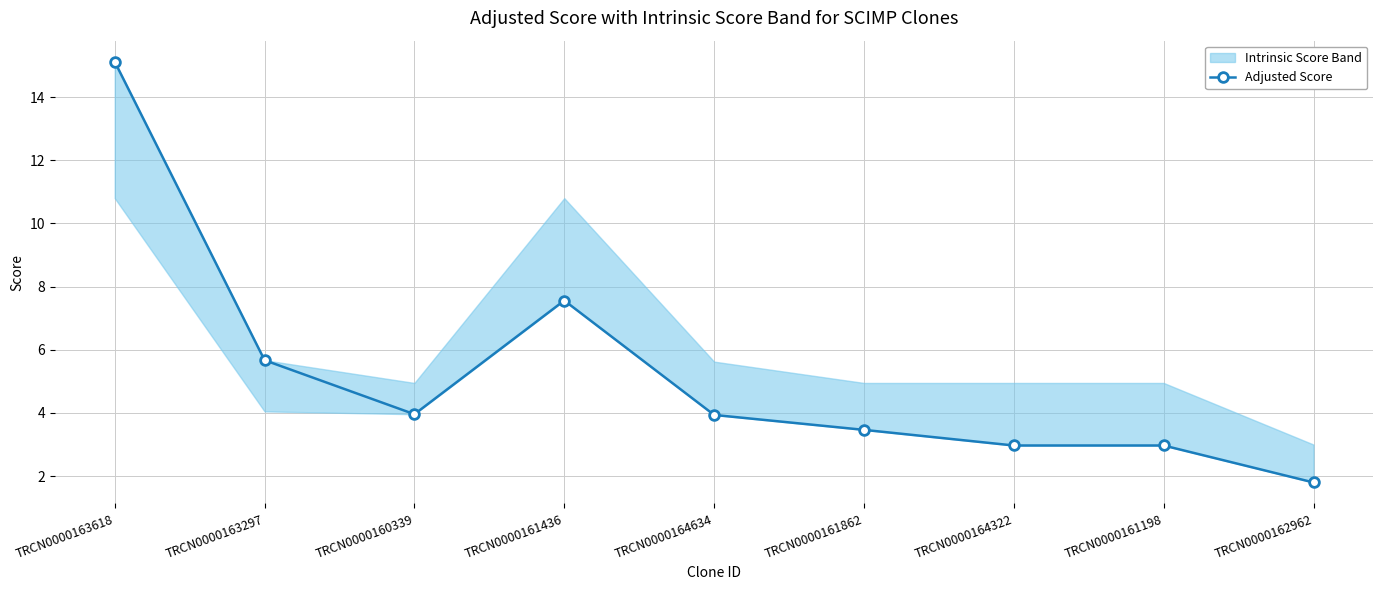

At which label does the data first exceed 3?

TRCN0000163618